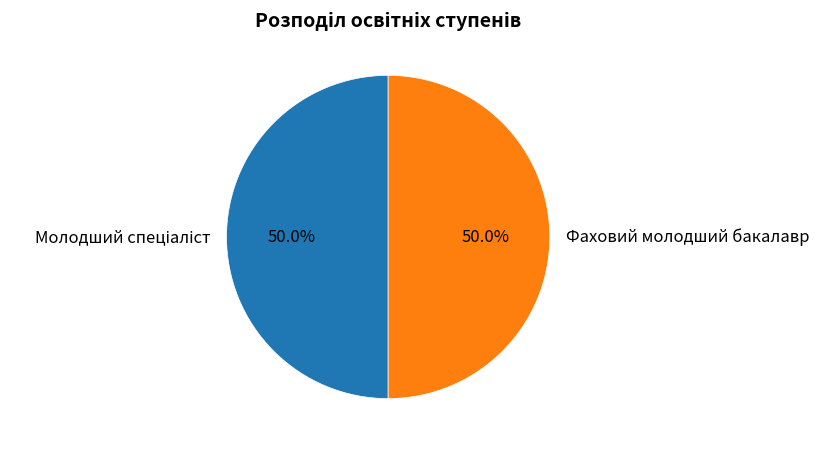

What is the majority slice?

Молодший спеціаліст